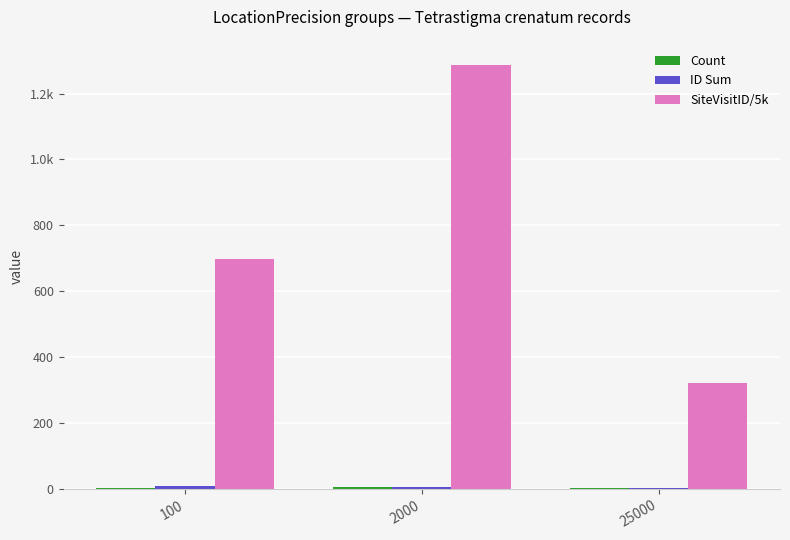

Does the chart contain stacked bars?

No